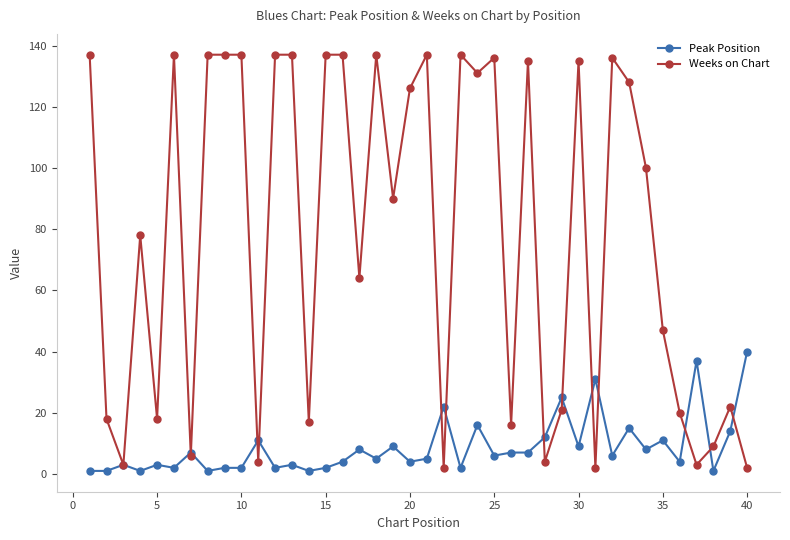

True or false: Peak Position has more than 2 interior local peaks.

True